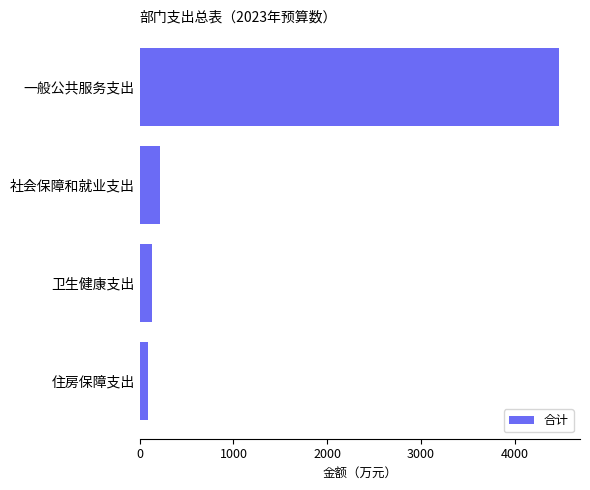

What is the sum of all values?

4908.7